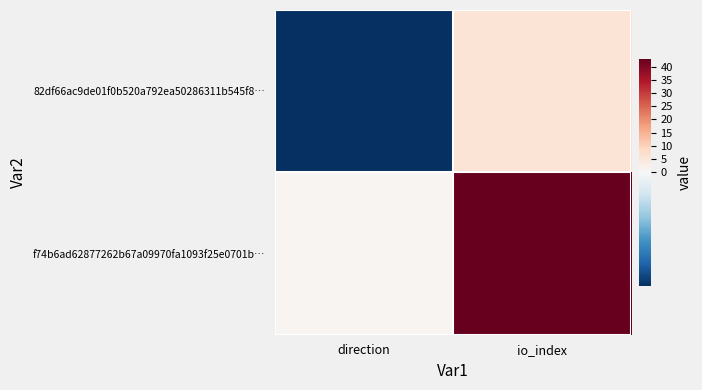

Count the number of categories in the chart.

2